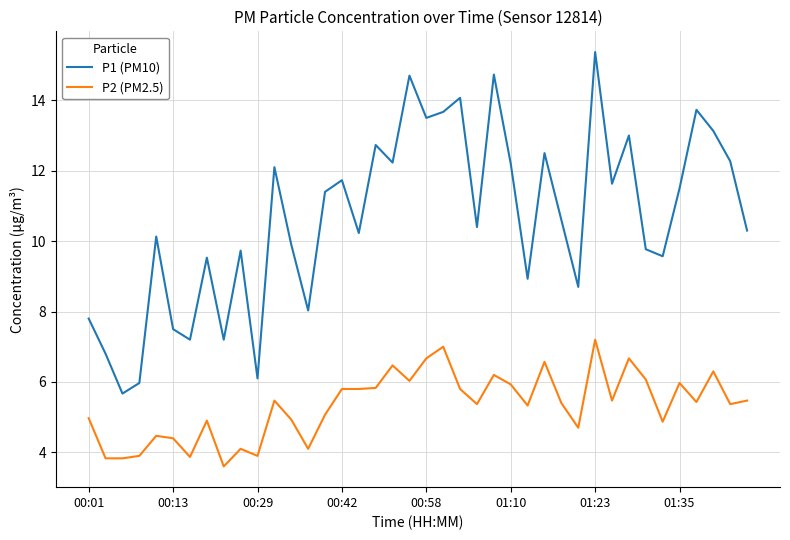

What is the maximum value shown in the chart?

15.4